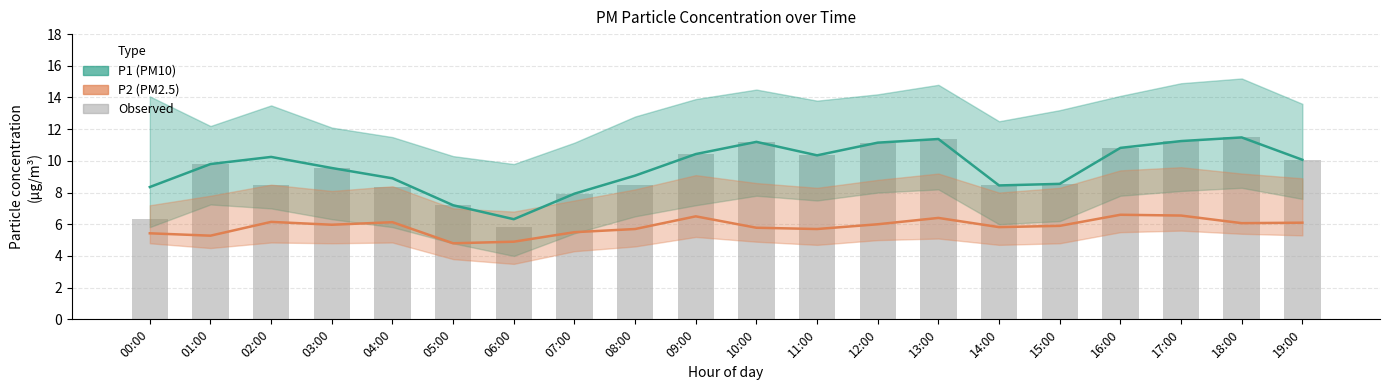

Between 05:00 and 12:00, which series saw the biggest shift?

P1 (PM10)